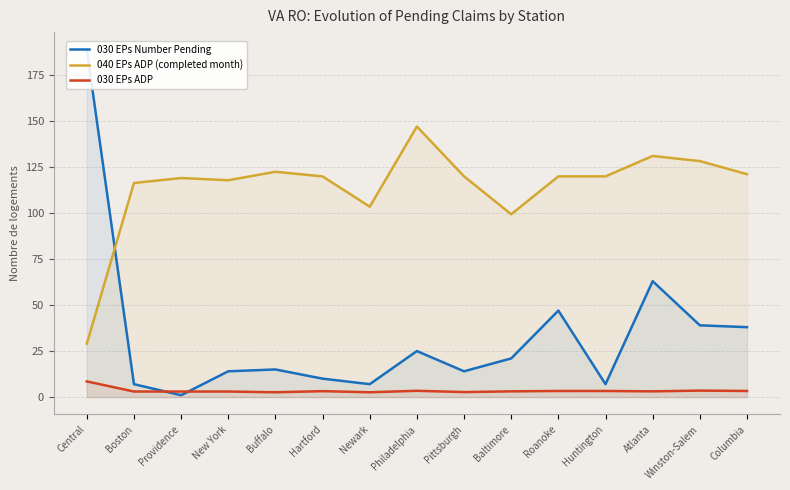

What is the label of the 1st point from the right?

Columbia